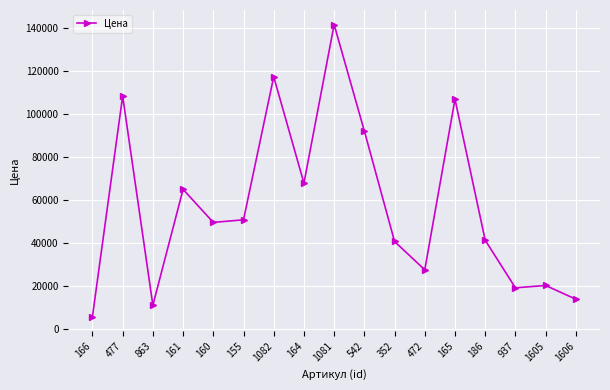

What is the average value?

57624